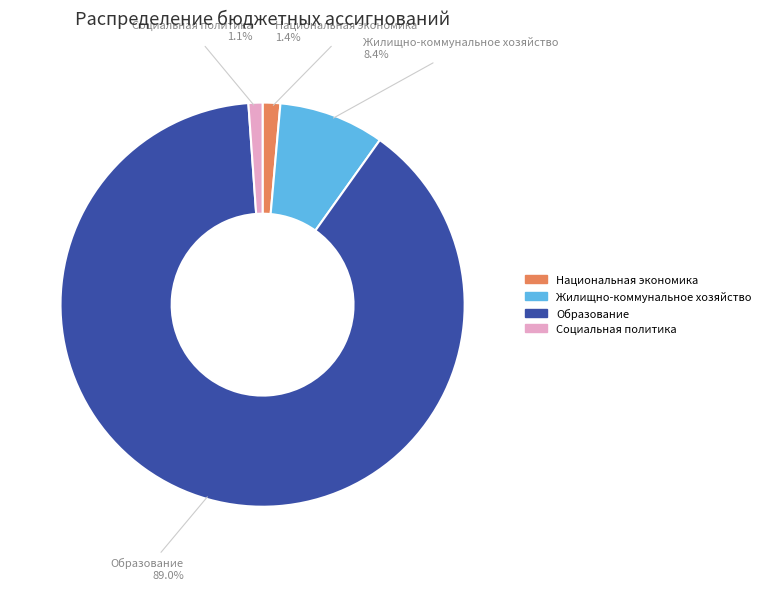

Count the number of slices in the pie.

4